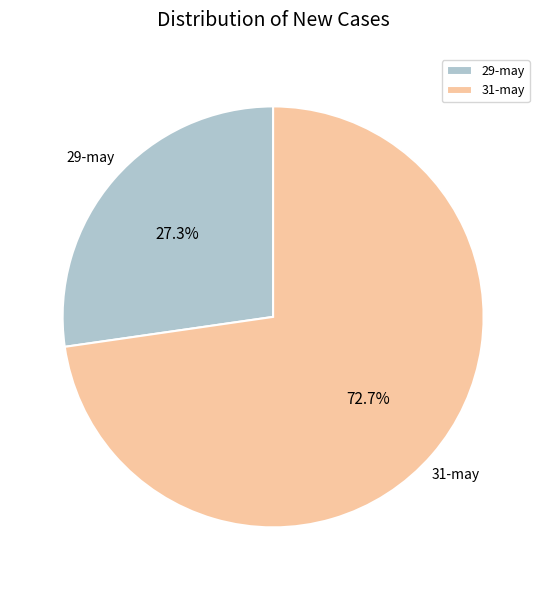

Which category has the biggest portion of the pie?

31-may